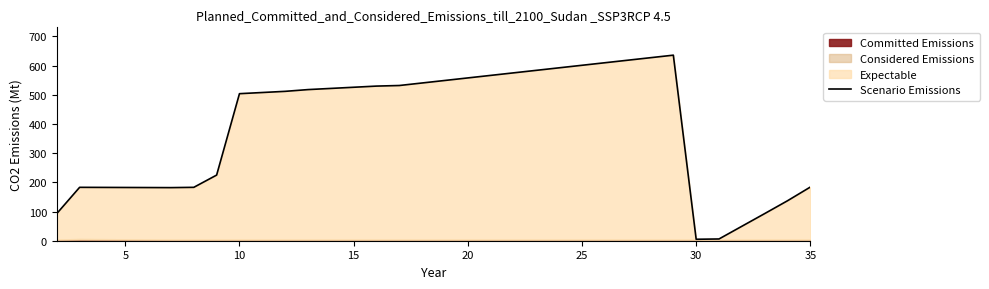

What is the average value?

320